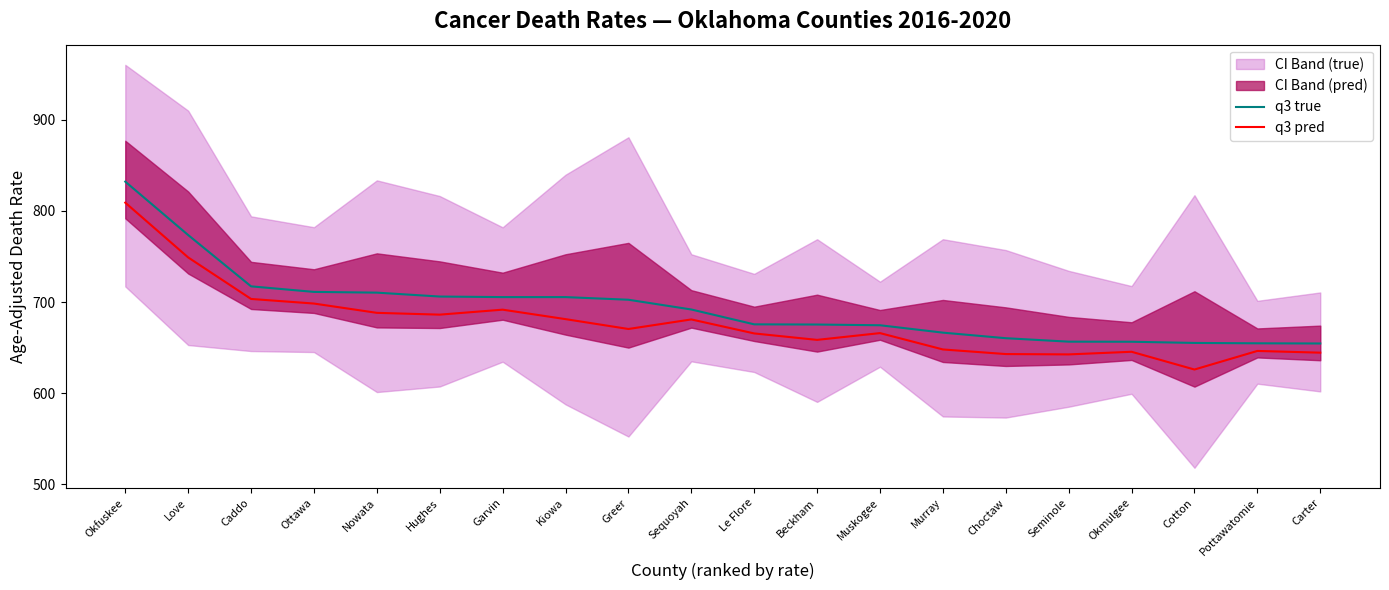

Which category has the lowest value across all series?

Cotton